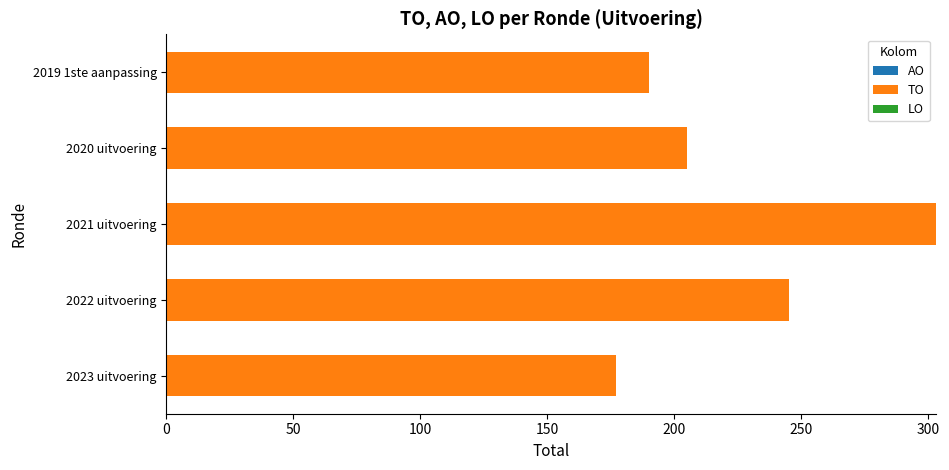

How many bars are there in total?

5